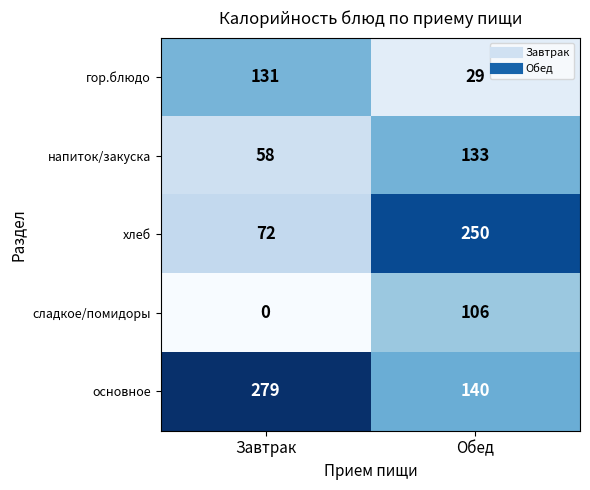

Rank the categories by сладкое/помидоры value from lowest to highest.

Завтрак, Обед